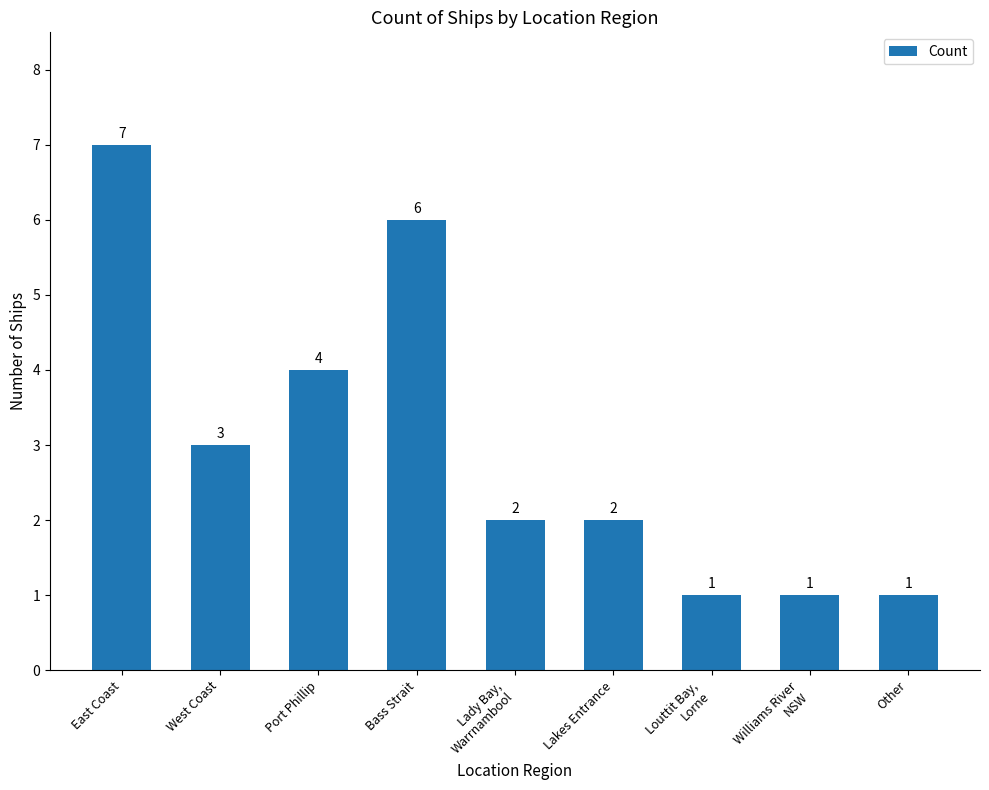

Is it true that the value at Port Phillip is 4?

True